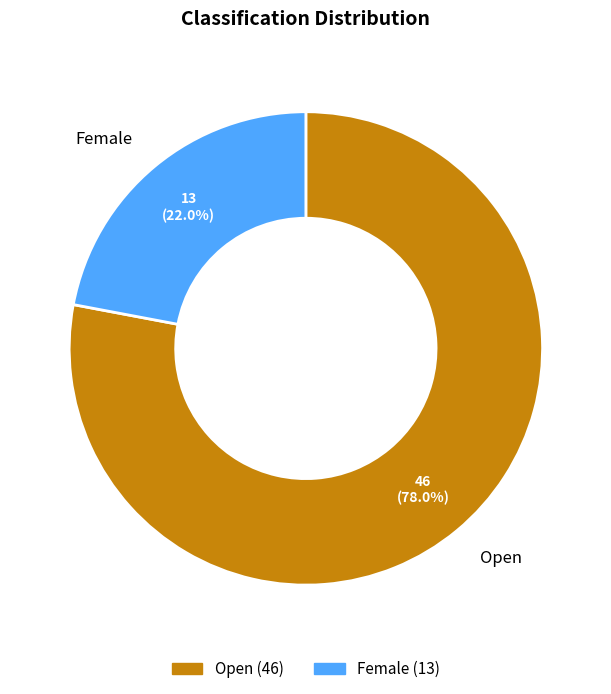

Which category has the biggest portion of the pie?

Open